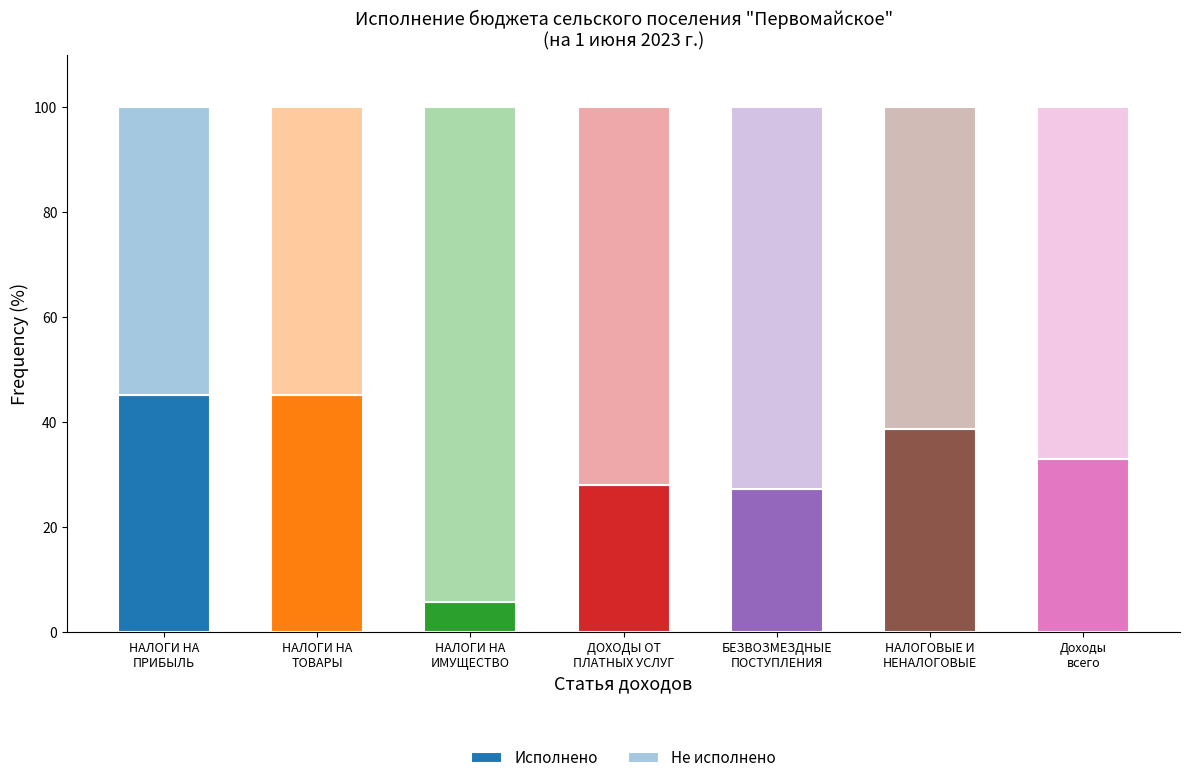

What is the sum of all Исполнено values?

223.0